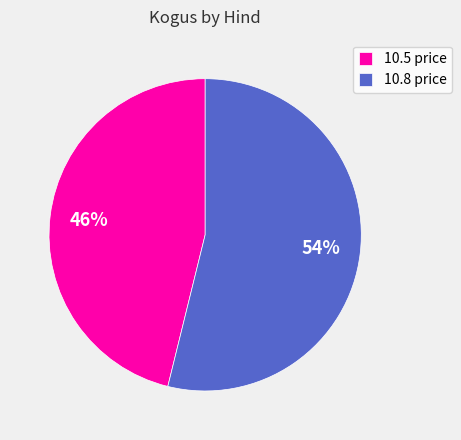

Which slice is the smallest?

10.5 price